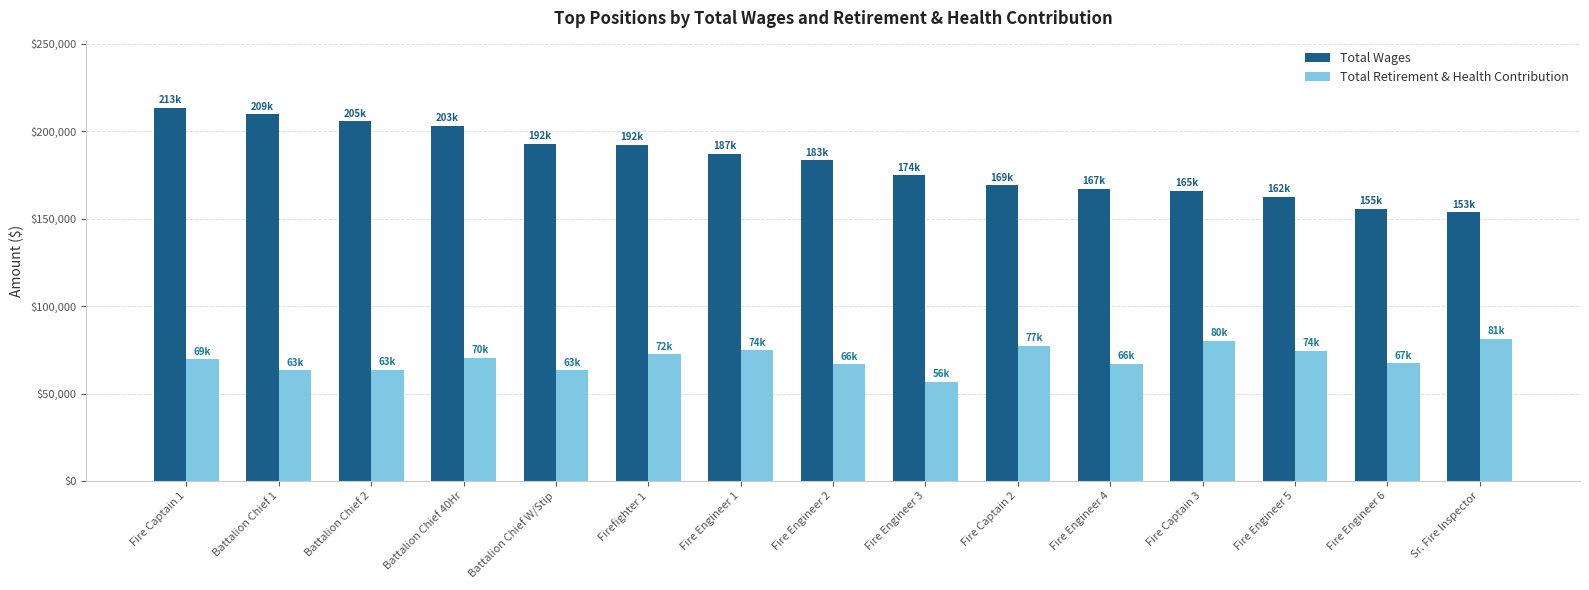

What is the spread (max minus min) of values at Fire Captain 3?

85724